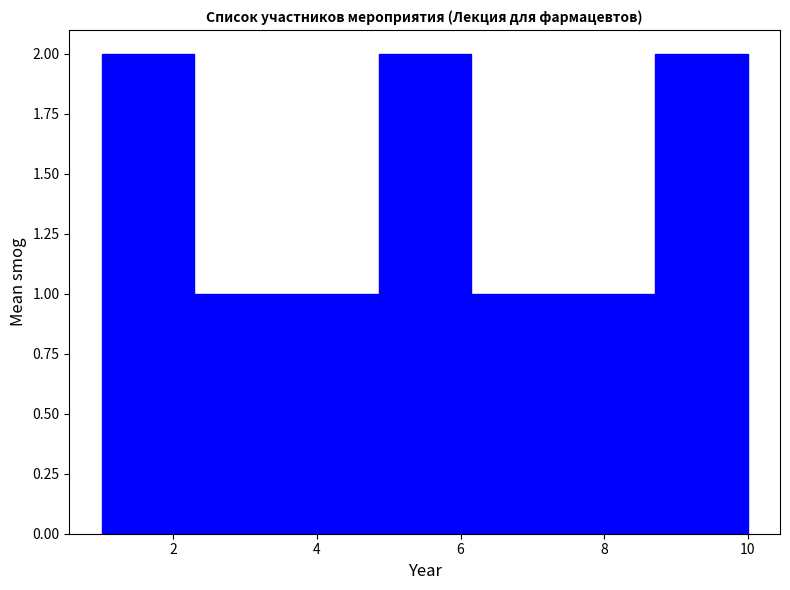

What is the height of the bar covering 1.0 to 2.2 on the x-axis? Neither the bar edges nor the heights are printed on the chart, so give them approximately, as read against the axes.

2